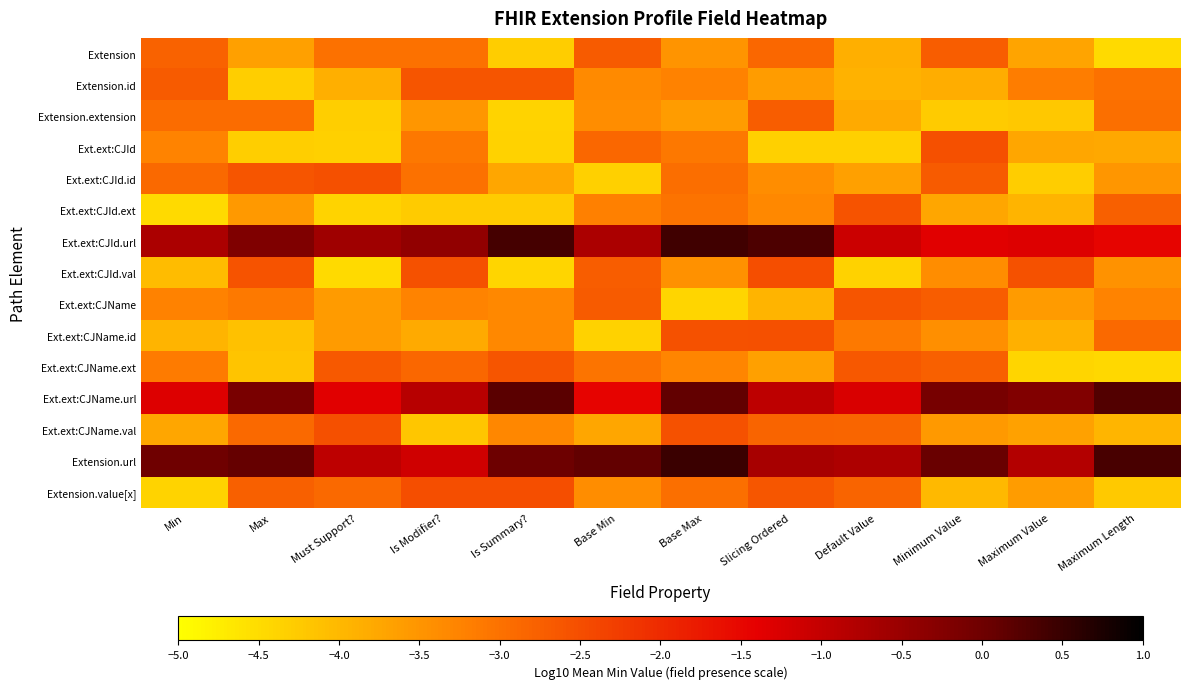

Reading left to right, what are all the values shown in this chart?

Extension: Min=-2.8	Max=-3.6	Must Support?=-3.0	Is Modifier?=-3.0	Is Summary?=-4.3	Base Min=-2.7	Base Max=-3.5	Slicing Ordered=-2.8	Default Value=-3.9	Minimum Value=-2.7	Maximum Value=-3.7	Maximum Length=-4.5
Extension.id: Min=-2.7	Max=-4.3	Must Support?=-3.9	Is Modifier?=-2.6	Is Summary?=-2.6	Base Min=-3.4	Base Max=-3.2	Slicing Ordered=-3.6	Default Value=-3.9	Minimum Value=-3.8	Maximum Value=-3.2	Maximum Length=-3.0
Extension.extension: Min=-2.9	Max=-2.9	Must Support?=-4.3	Is Modifier?=-3.5	Is Summary?=-4.4	Base Min=-3.4	Base Max=-3.6	Slicing Ordered=-2.7	Default Value=-3.8	Minimum Value=-4.3	Maximum Value=-4.2	Maximum Length=-3.0
Ext.ext:CJId: Min=-3.3	Max=-4.3	Must Support?=-4.3	Is Modifier?=-3.1	Is Summary?=-4.4	Base Min=-2.9	Base Max=-3.1	Slicing Ordered=-4.3	Default Value=-4.3	Minimum Value=-2.5	Maximum Value=-3.8	Maximum Length=-3.8
Ext.ext:CJId.id: Min=-2.9	Max=-2.6	Must Support?=-2.5	Is Modifier?=-3.0	Is Summary?=-3.7	Base Min=-4.3	Base Max=-2.9	Slicing Ordered=-3.4	Default Value=-3.7	Minimum Value=-2.7	Maximum Value=-4.3	Maximum Length=-3.5
Ext.ext:CJId.ext: Min=-4.5	Max=-3.6	Must Support?=-4.4	Is Modifier?=-4.3	Is Summary?=-4.3	Base Min=-3.2	Base Max=-3.0	Slicing Ordered=-3.3	Default Value=-2.6	Minimum Value=-3.8	Maximum Value=-3.9	Maximum Length=-2.8
Ext.ext:CJId.url: Min=-0.7	Max=-0.2	Must Support?=-0.6	Is Modifier?=-0.4	Is Summary?=0.4	Base Min=-0.7	Base Max=0.4	Slicing Ordered=0.3	Default Value=-1.1	Minimum Value=-1.4	Maximum Value=-1.3	Maximum Length=-1.5
Ext.ext:CJId.val: Min=-4.1	Max=-2.6	Must Support?=-4.5	Is Modifier?=-2.6	Is Summary?=-4.4	Base Min=-2.7	Base Max=-3.4	Slicing Ordered=-2.5	Default Value=-4.4	Minimum Value=-3.4	Maximum Value=-2.6	Maximum Length=-3.5
Ext.ext:CJName: Min=-3.2	Max=-3.1	Must Support?=-3.6	Is Modifier?=-3.2	Is Summary?=-3.3	Base Min=-2.7	Base Max=-4.4	Slicing Ordered=-3.9	Default Value=-2.6	Minimum Value=-2.7	Maximum Value=-3.6	Maximum Length=-3.3
Ext.ext:CJName.id: Min=-3.9	Max=-4.1	Must Support?=-3.6	Is Modifier?=-3.8	Is Summary?=-3.3	Base Min=-4.3	Base Max=-2.6	Slicing Ordered=-2.5	Default Value=-3.1	Minimum Value=-3.4	Maximum Value=-3.9	Maximum Length=-2.9
Ext.ext:CJName.ext: Min=-3.1	Max=-4.2	Must Support?=-2.7	Is Modifier?=-2.9	Is Summary?=-2.6	Base Min=-3.0	Base Max=-3.3	Slicing Ordered=-3.7	Default Value=-2.6	Minimum Value=-2.8	Maximum Value=-4.4	Maximum Length=-4.4
Ext.ext:CJName.url: Min=-1.3	Max=-0.1	Must Support?=-1.4	Is Modifier?=-0.9	Is Summary?=0.2	Base Min=-1.5	Base Max=0.1	Slicing Ordered=-0.9	Default Value=-1.3	Minimum Value=-0.1	Maximum Value=-0.2	Maximum Length=0.3
Ext.ext:CJName.val: Min=-3.7	Max=-2.9	Must Support?=-2.5	Is Modifier?=-4.2	Is Summary?=-3.3	Base Min=-3.7	Base Max=-2.6	Slicing Ordered=-2.8	Default Value=-2.8	Minimum Value=-3.6	Maximum Value=-3.7	Maximum Length=-4.0
Extension.url: Min=-0.0	Max=0.1	Must Support?=-0.9	Is Modifier?=-1.1	Is Summary?=0.0	Base Min=0.1	Base Max=0.5	Slicing Ordered=-0.7	Default Value=-0.8	Minimum Value=0.1	Maximum Value=-0.8	Maximum Length=0.4
Extension.value[x]: Min=-4.4	Max=-2.8	Must Support?=-2.9	Is Modifier?=-2.5	Is Summary?=-2.5	Base Min=-3.4	Base Max=-3.0	Slicing Ordered=-2.6	Default Value=-2.8	Minimum Value=-4.0	Maximum Value=-3.6	Maximum Length=-4.2